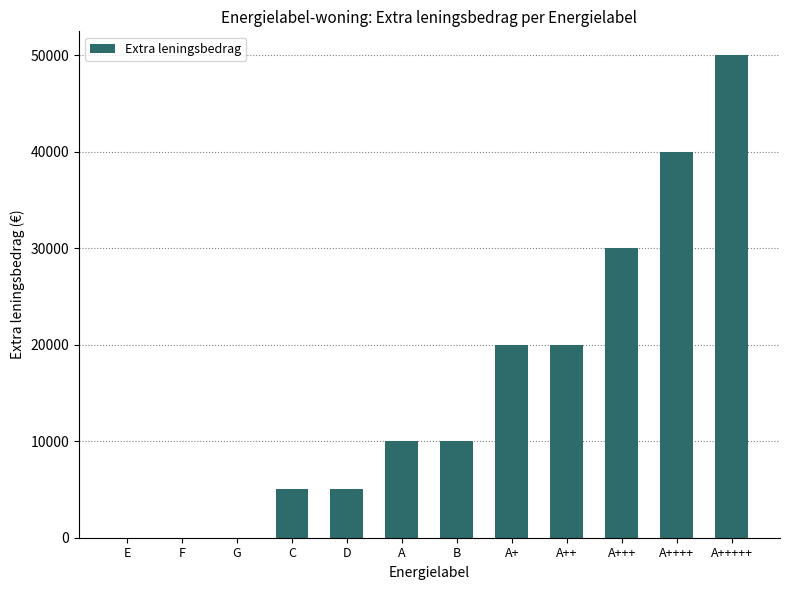

The value at A+++ is 30000. True or false?

True